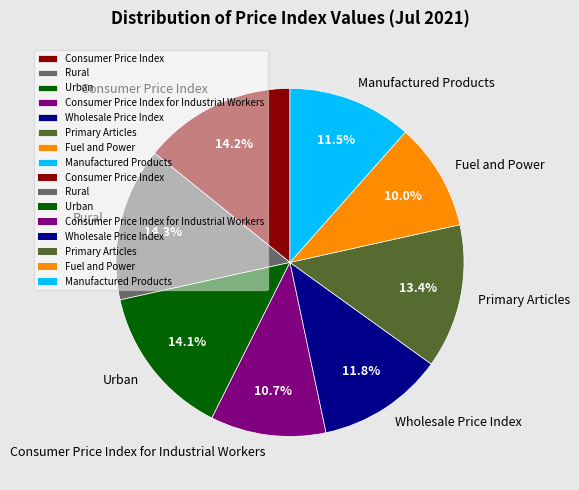

Which has a higher value, Urban or Wholesale Price Index?

Urban